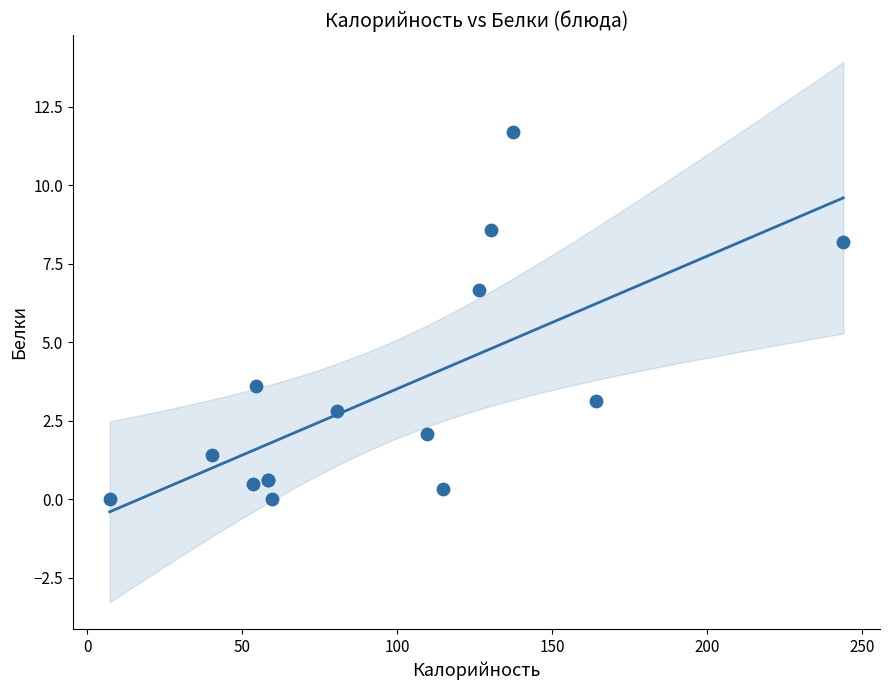

What Y value in the scatter plot is closest to 5?

3.6